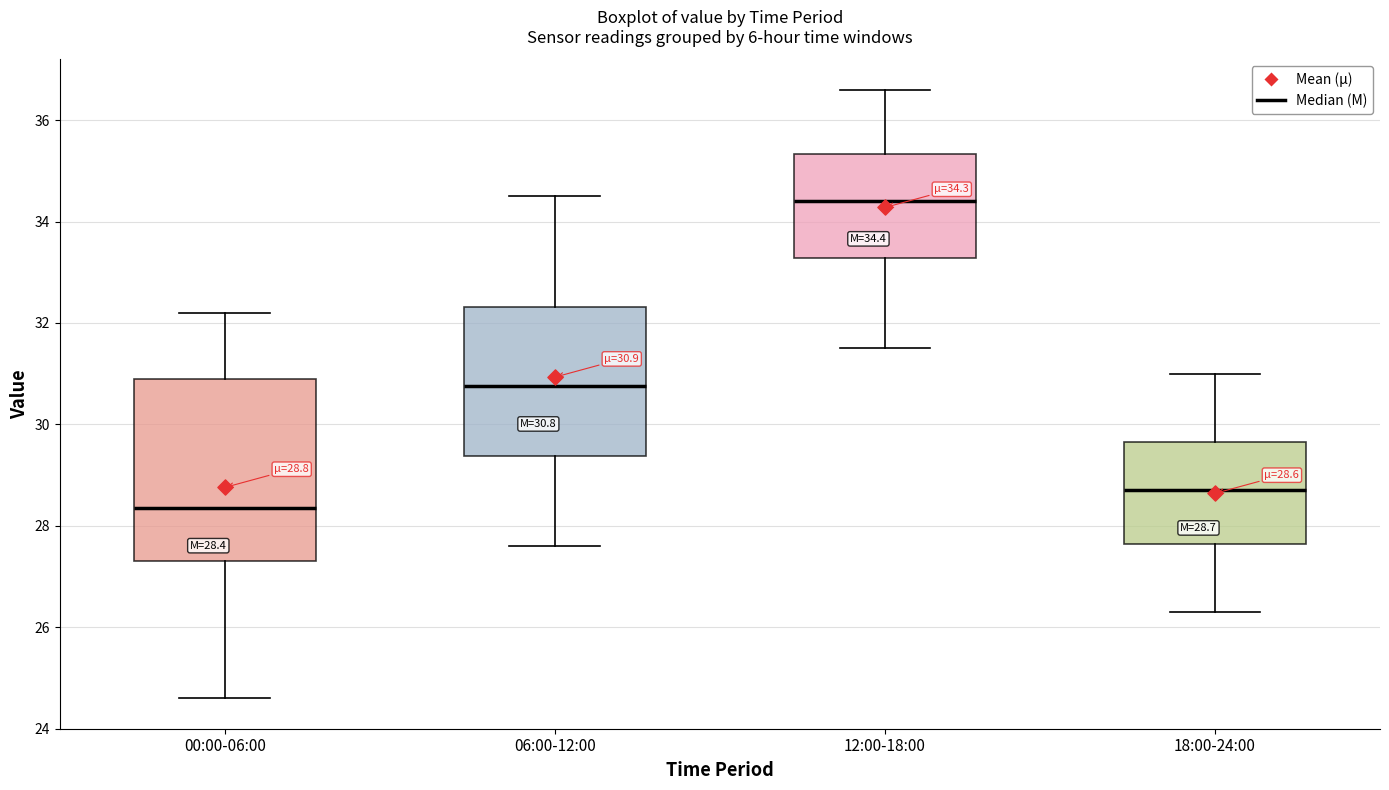

Comparing the boxes themselves (not the whiskers), which one is the tallest?

00:00-06:00